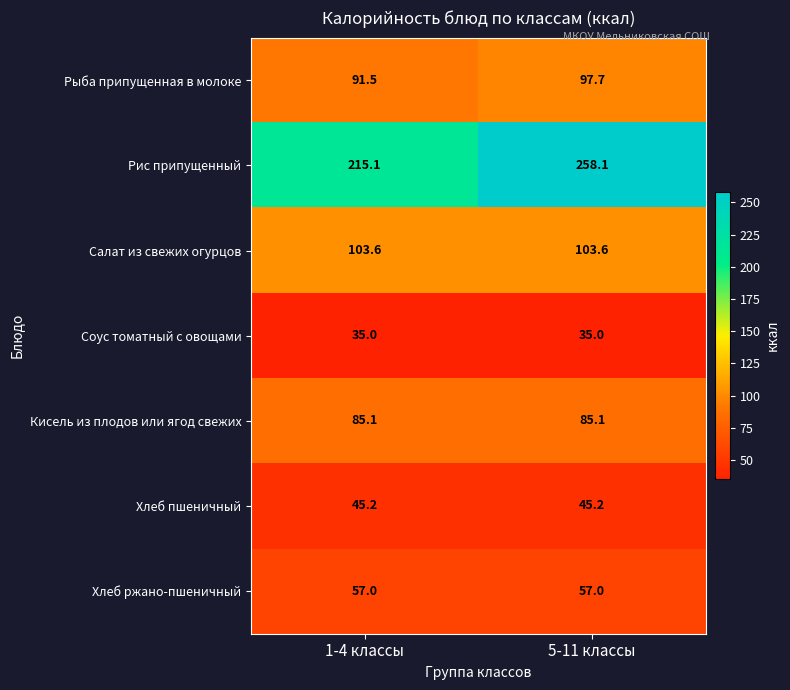

Reading left to right, transcribe all the data shown in this chart.

Рыба припущенная в молоке: 1-4 классы=91.5	5-11 классы=97.7
Рис припущенный: 1-4 классы=215.1	5-11 классы=258.1
Салат из свежих огурцов: 1-4 классы=103.6	5-11 классы=103.6
Соус томатный с овощами: 1-4 классы=35.0	5-11 классы=35.0
Кисель из плодов или ягод свежих: 1-4 классы=85.1	5-11 классы=85.1
Хлеб пшеничный: 1-4 классы=45.2	5-11 классы=45.2
Хлеб ржано-пшеничный: 1-4 классы=57.0	5-11 классы=57.0